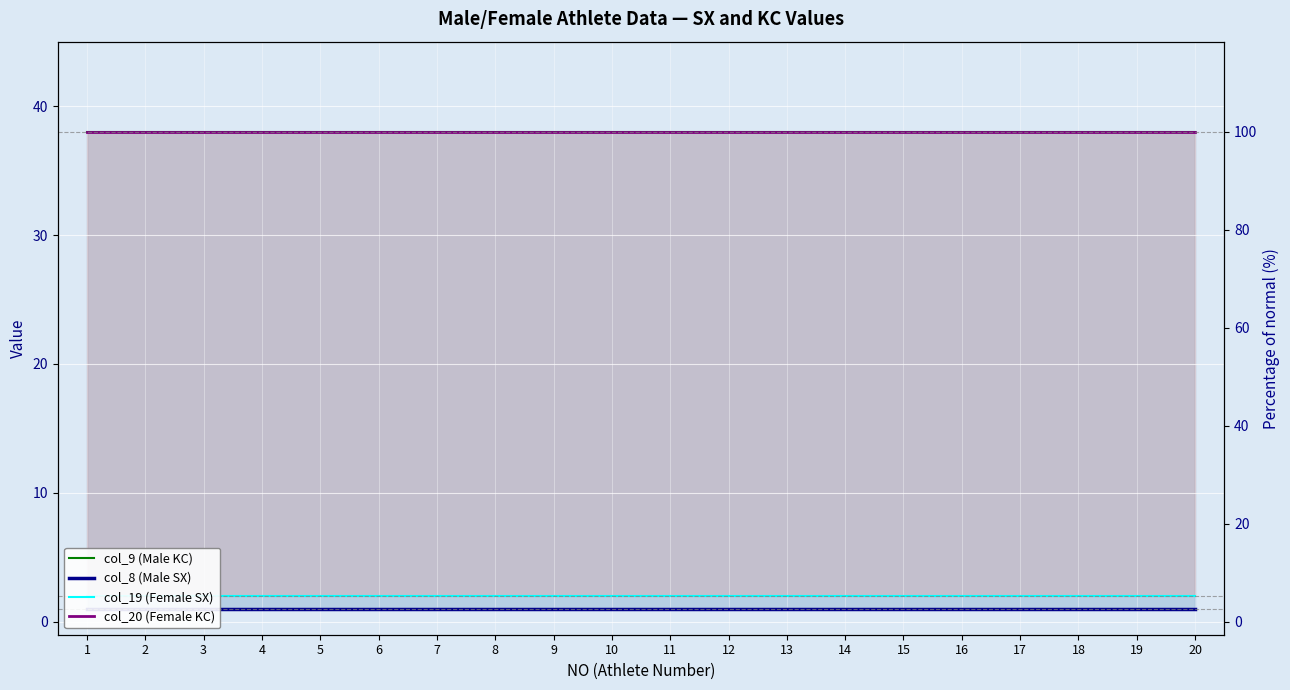

The value of col_9 (Male KC) at 12 is 21. True or false?

False